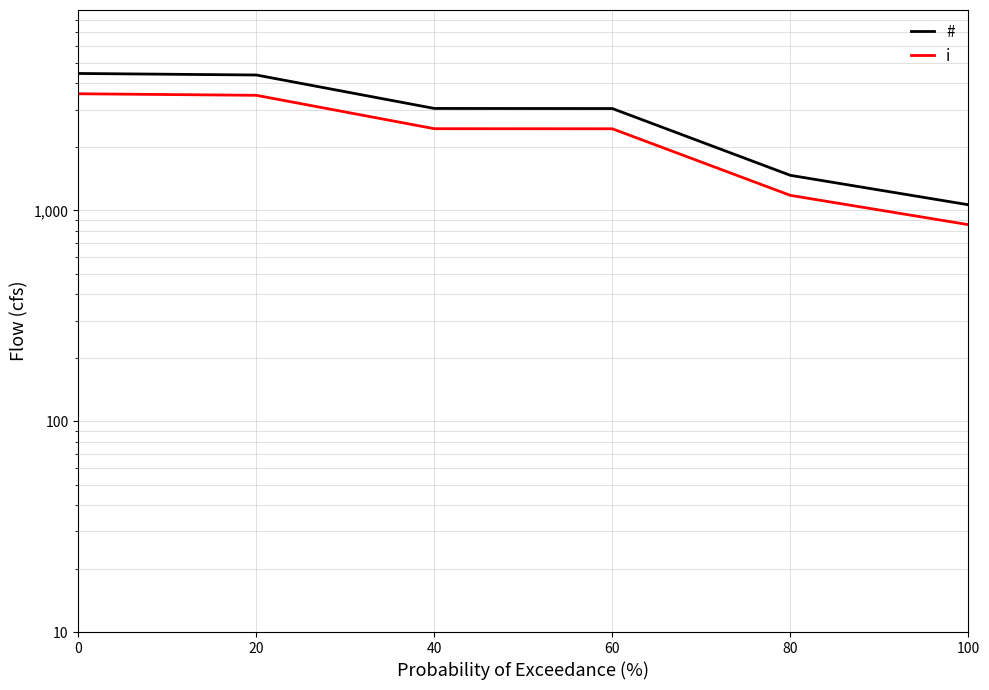

What is the difference between the second highest and second lowest values in the # series?

2919.0